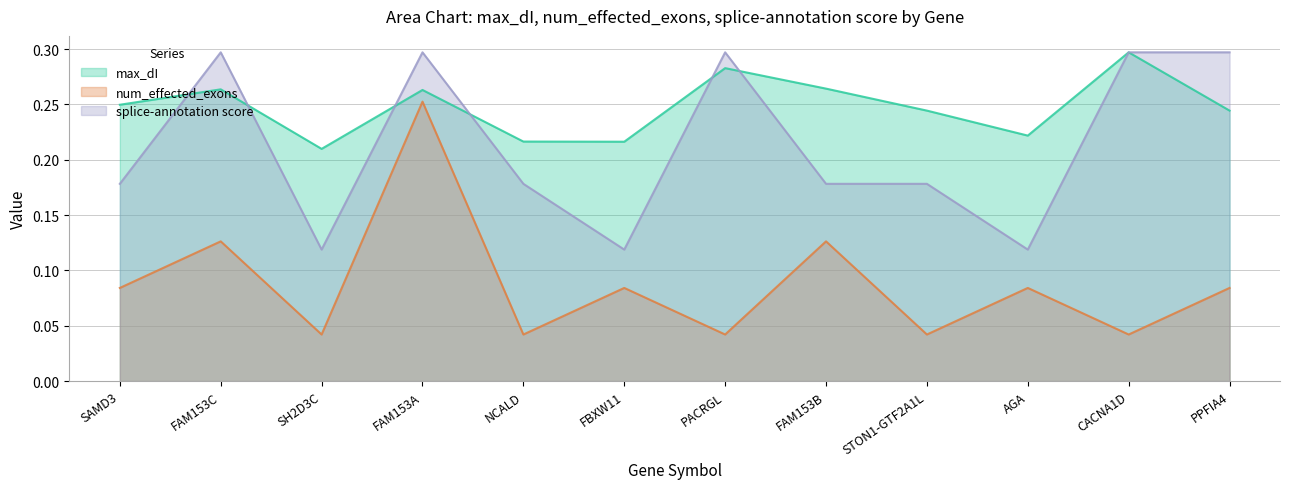

What is the total value across all series at PACRGL?

0.6